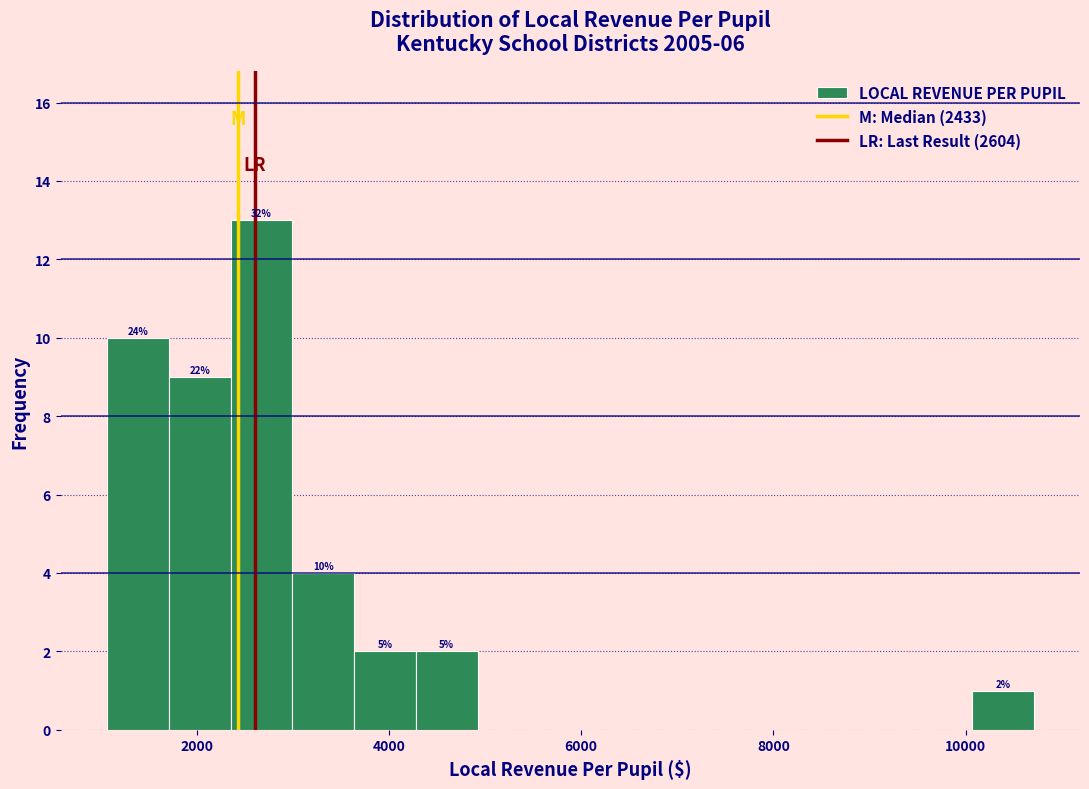

Read against the x-axis, roughly where is the centre of the tallest bar?

2600